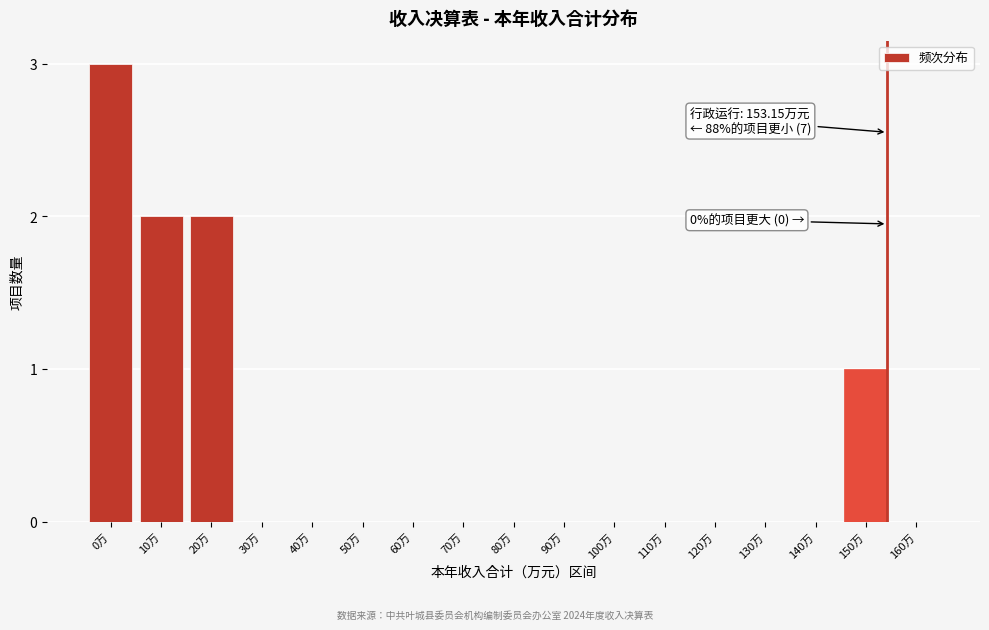

Reading right to left, transcribe all the data shown in this chart.

160万=0	150万=1	140万=0	130万=0	120万=0	110万=0	100万=0	90万=0	80万=0	70万=0	60万=0	50万=0	40万=0	30万=0	20万=2	10万=2	0万=3